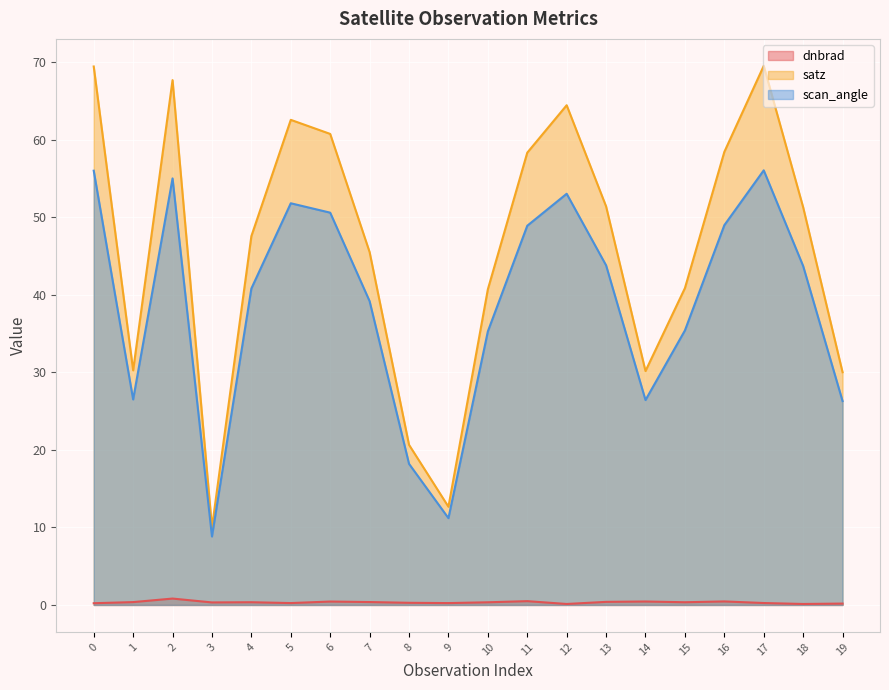

List the labels in order of satz value, largest first.

17, 0, 2, 12, 5, 6, 16, 11, 13, 18, 4, 7, 15, 10, 1, 14, 19, 8, 9, 3